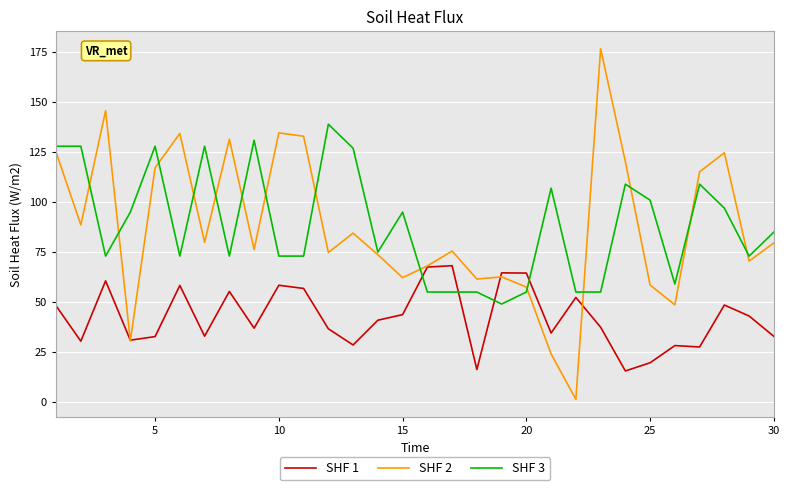

Rank the series by their maximum value, from highest to lowest.

SHF 2, SHF 3, SHF 1